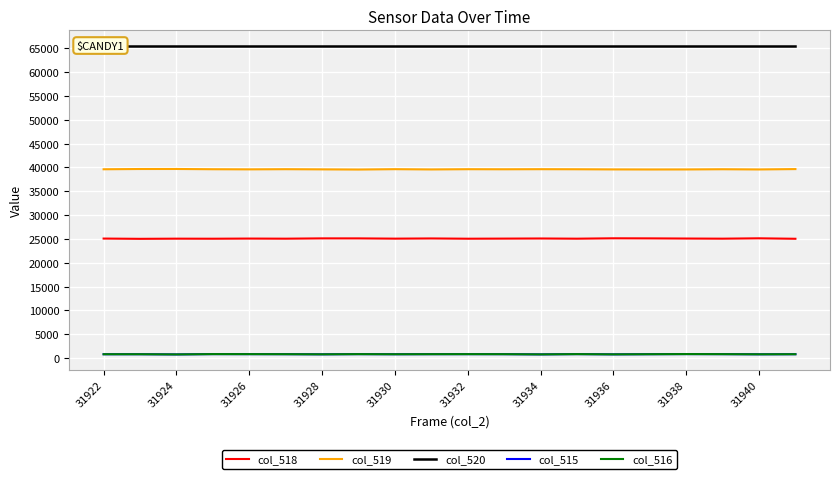

Does the chart display data point markers on the line(s)?

No